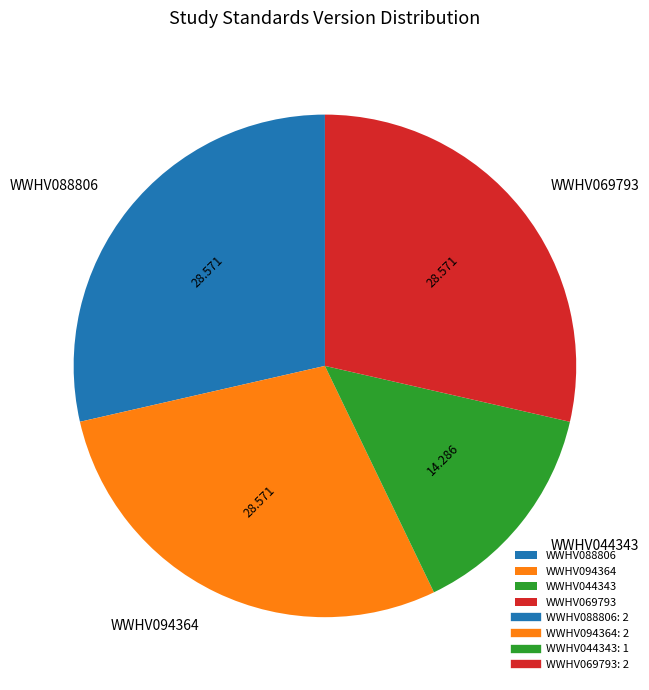

Is the sum of WWHV044343 and WWHV094364 greater than half?

No